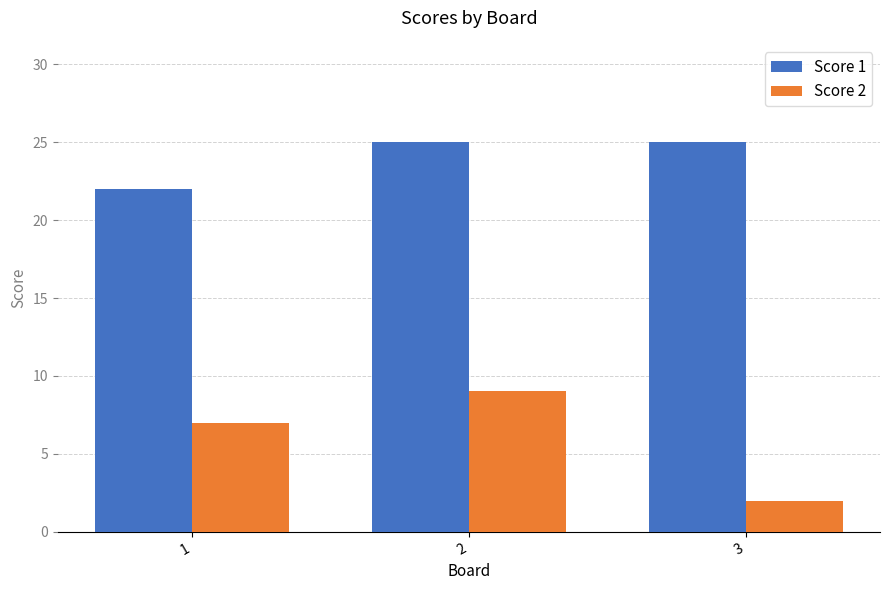

At which label does Score 1 reach its minimum?

1